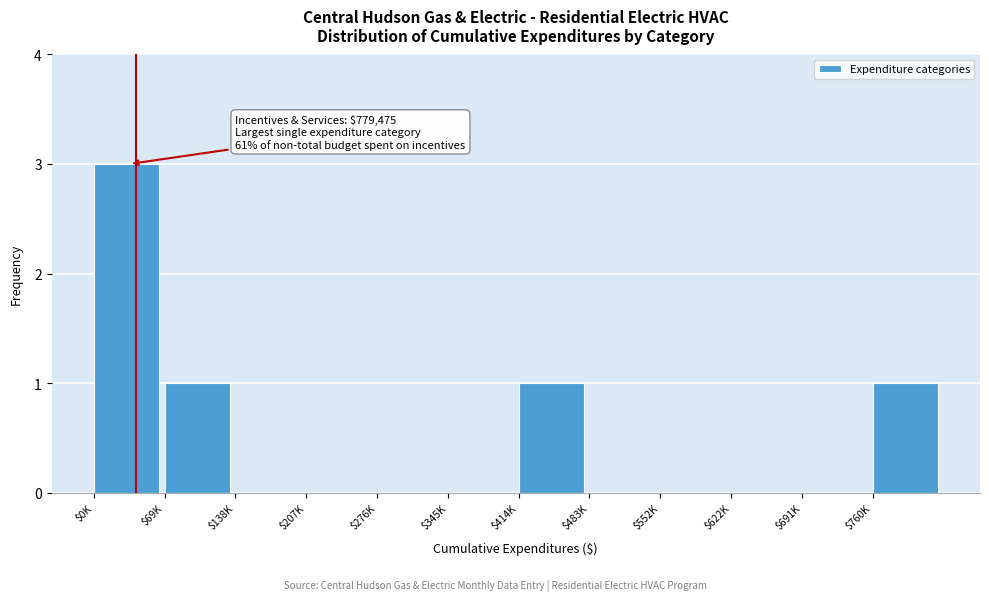

What is the sum of all values?

6